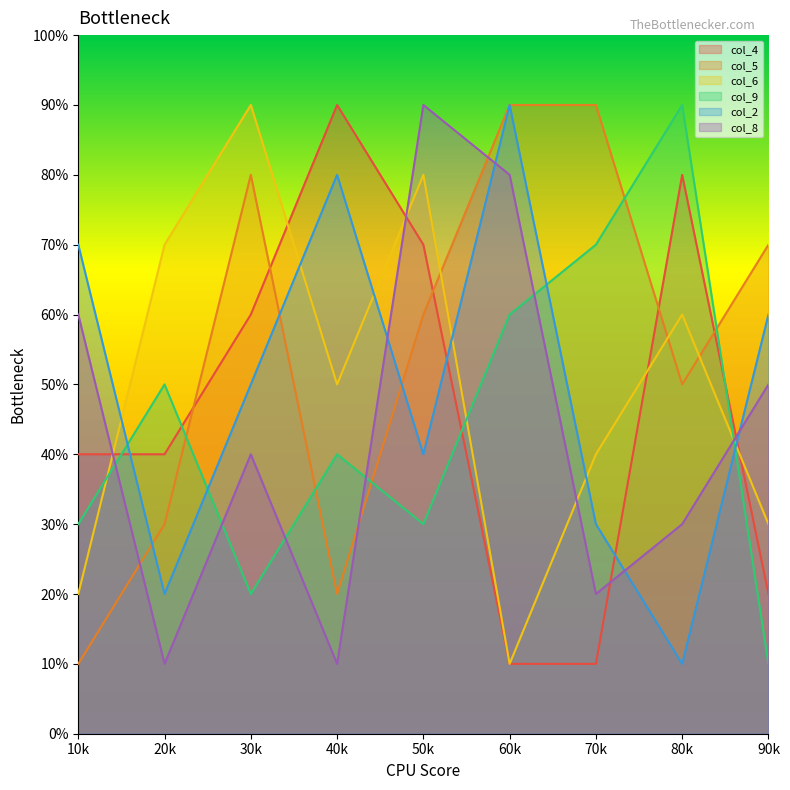

At which category does the chart reach its minimum across all series?

60k